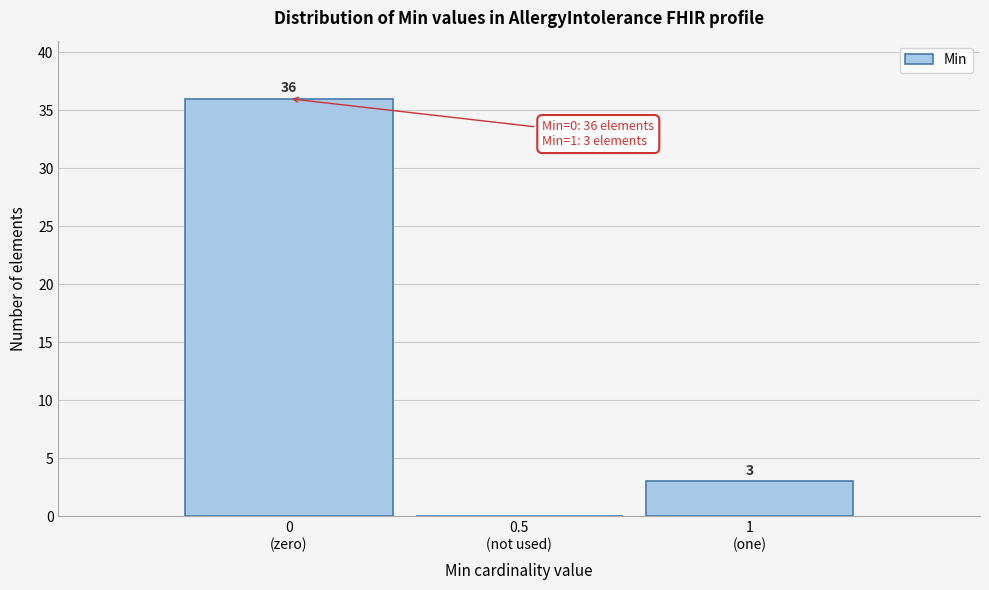

What is the sum of all values?

39